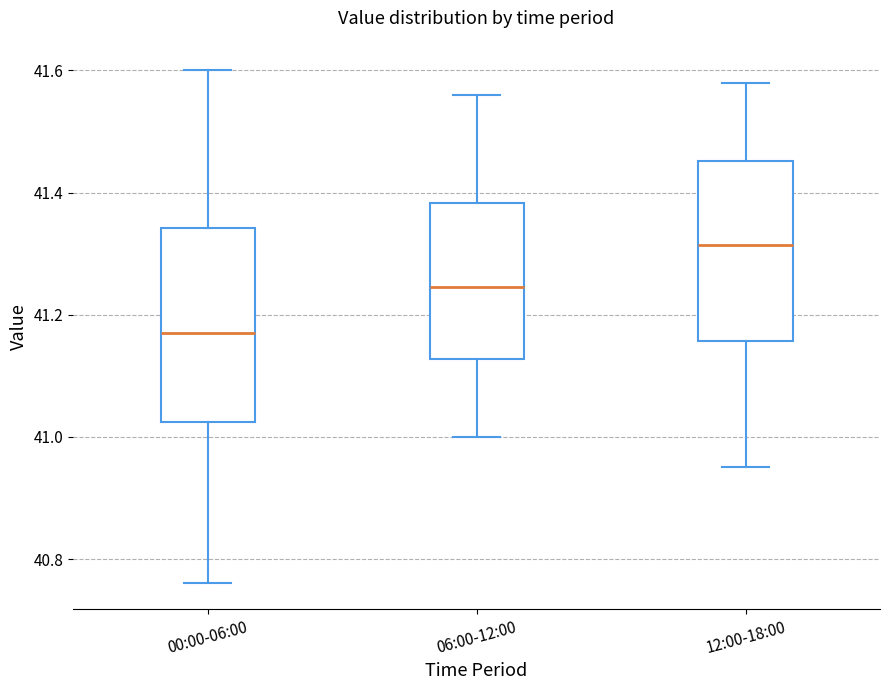

Which box has the lowest median line?

00:00-06:00